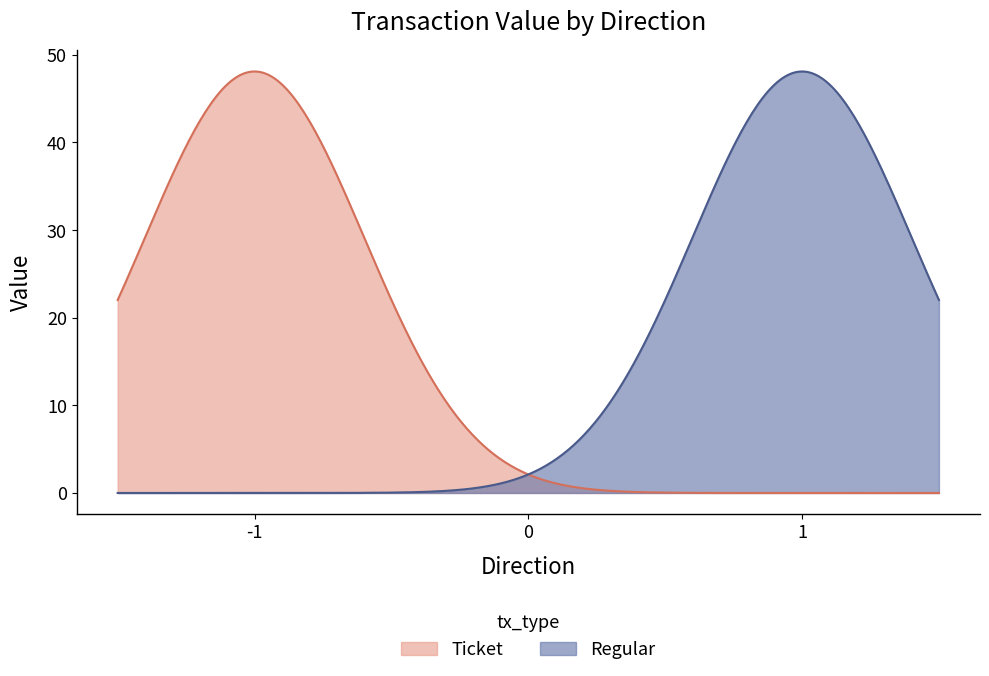

How many data points in Regular are less than 48?

2